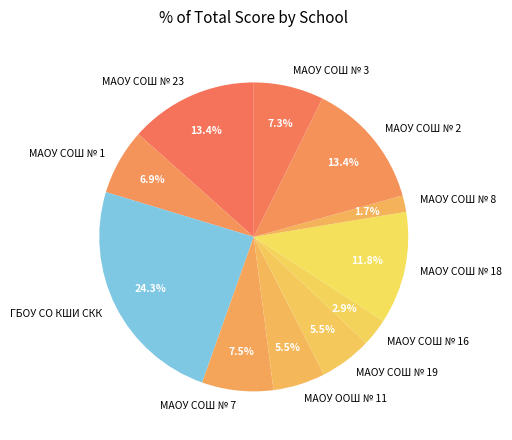

Approximately how many times larger is the value at МАОУ СОШ № 1 compared to ГБОУ СО КШИ СКК?

0.3